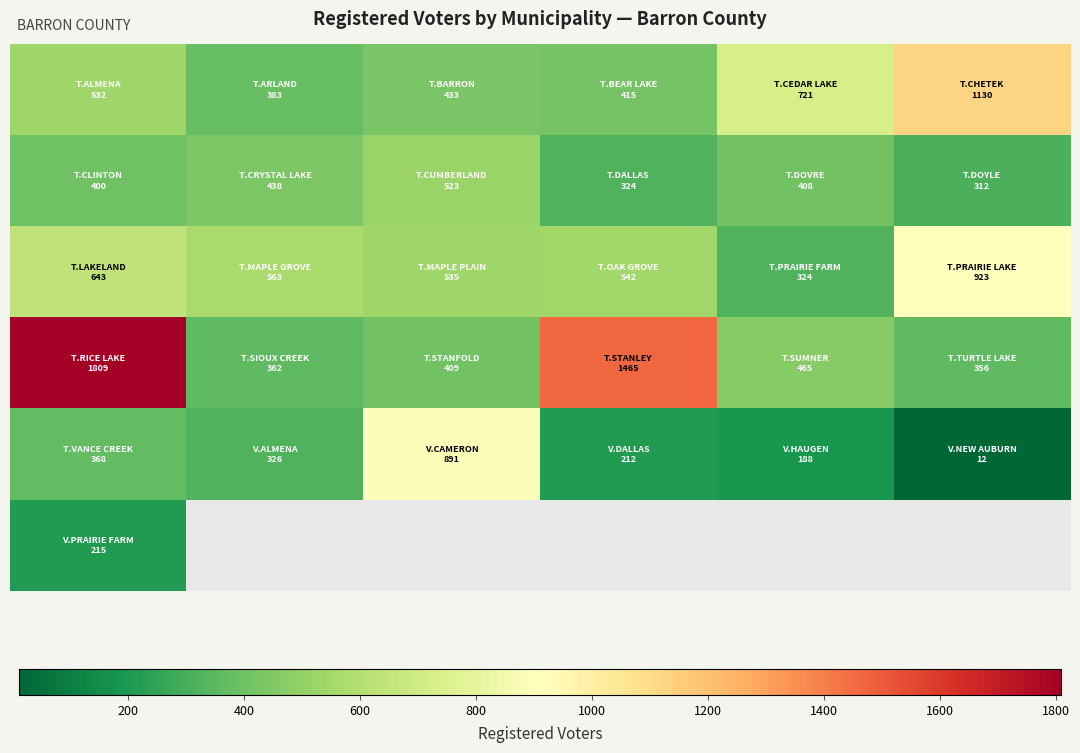

How many categories are shown in the chart?

6